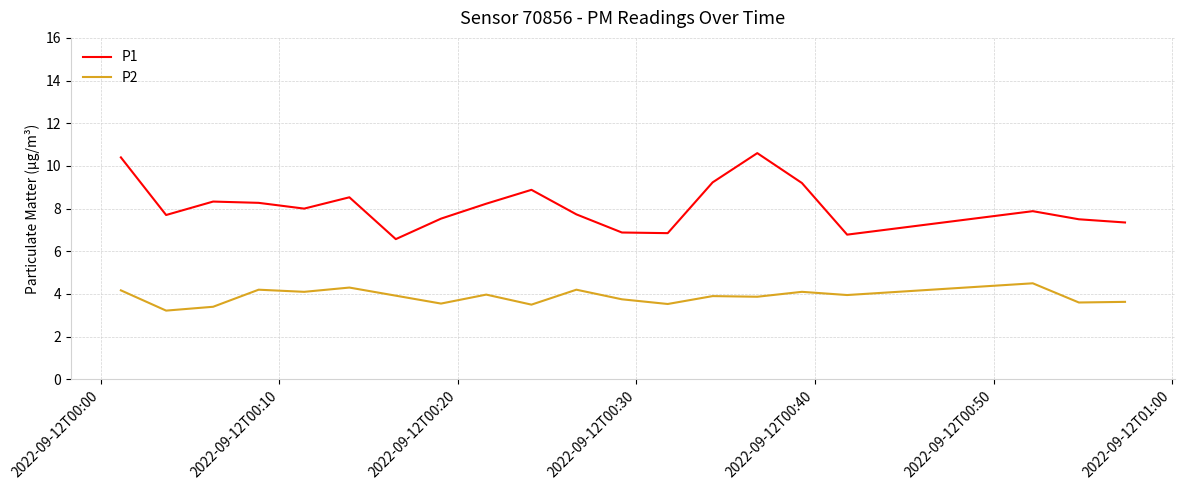

What are all the series names shown in the legend?

P1, P2